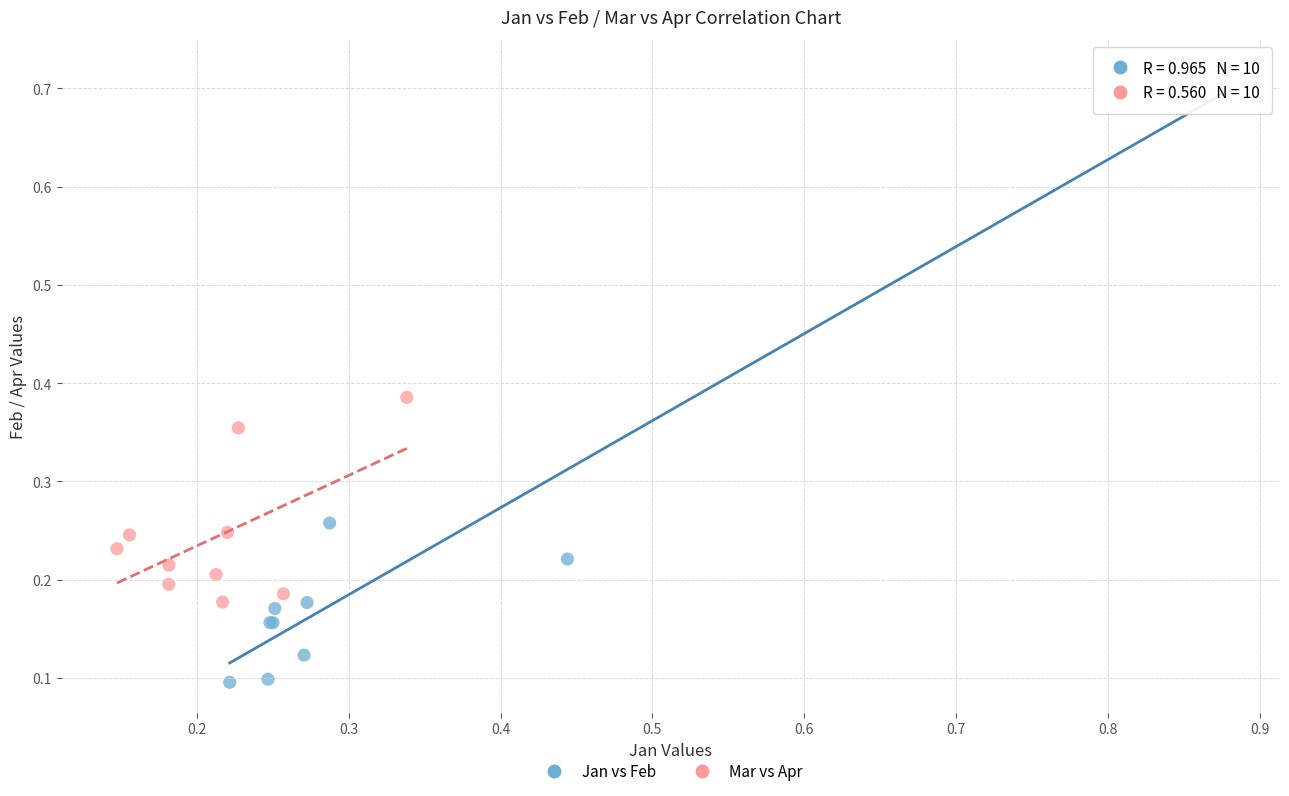

Which series reaches the maximum Y coordinate?

Jan vs Feb